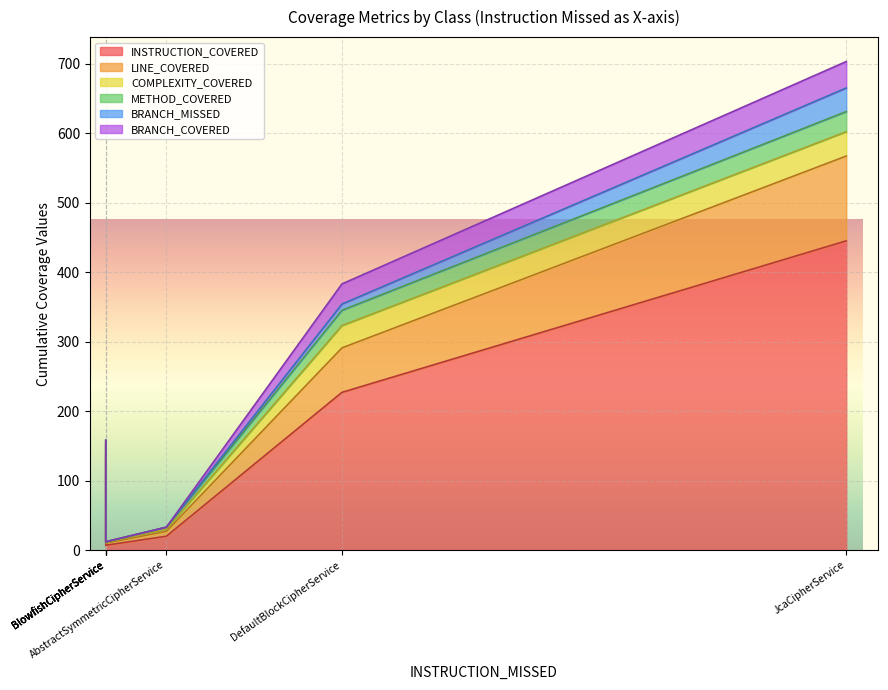

What is the value of the COMPLEXITY_COVERED point at the 1st from the left?

3